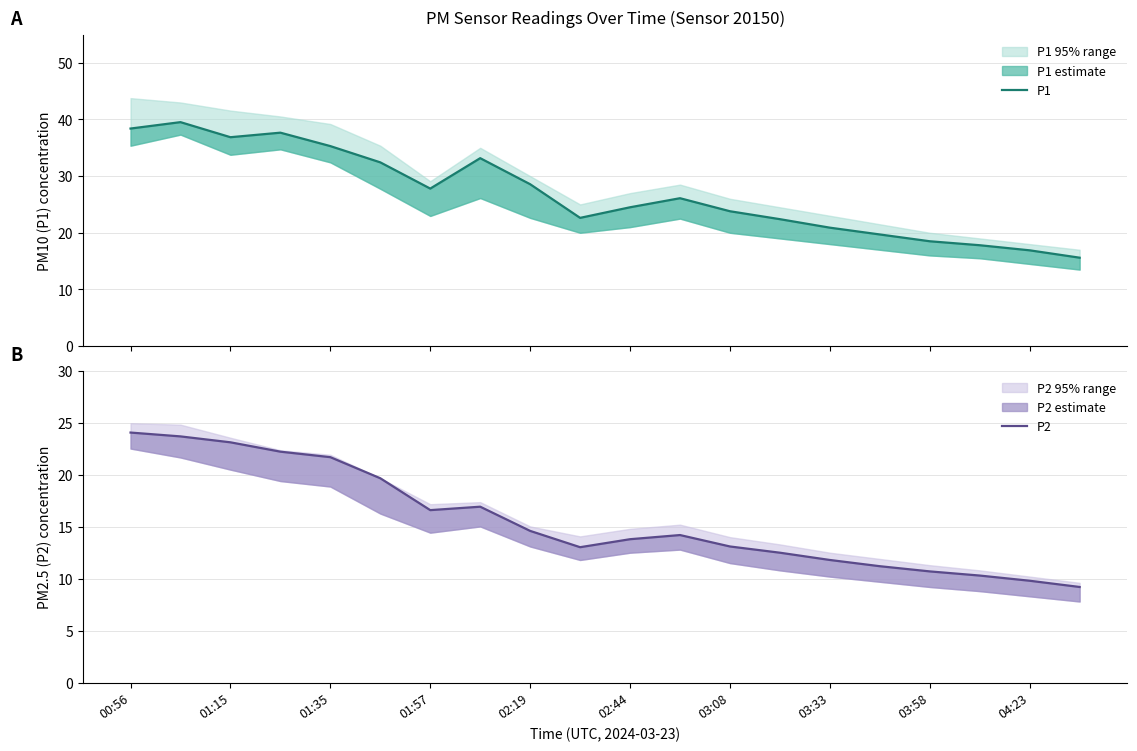

Which series has the widest spread of values?

P1